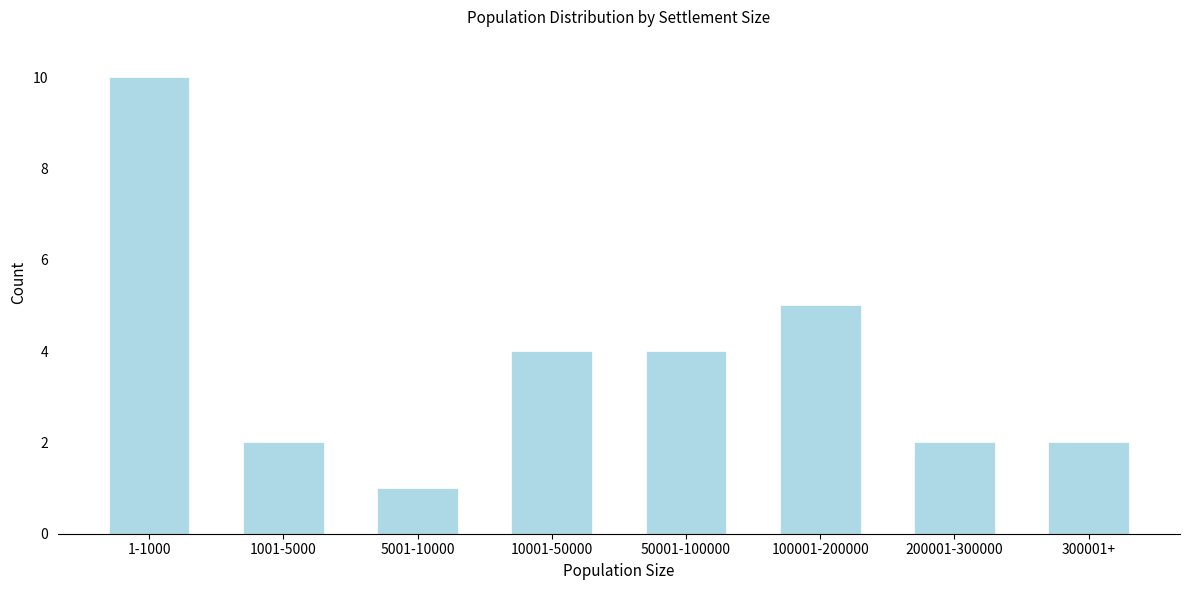

Reading left to right, transcribe all the data shown in this chart.

1-1000=10	1001-5000=2	5001-10000=1	10001-50000=4	50001-100000=4	100001-200000=5	200001-300000=2	300001+=2